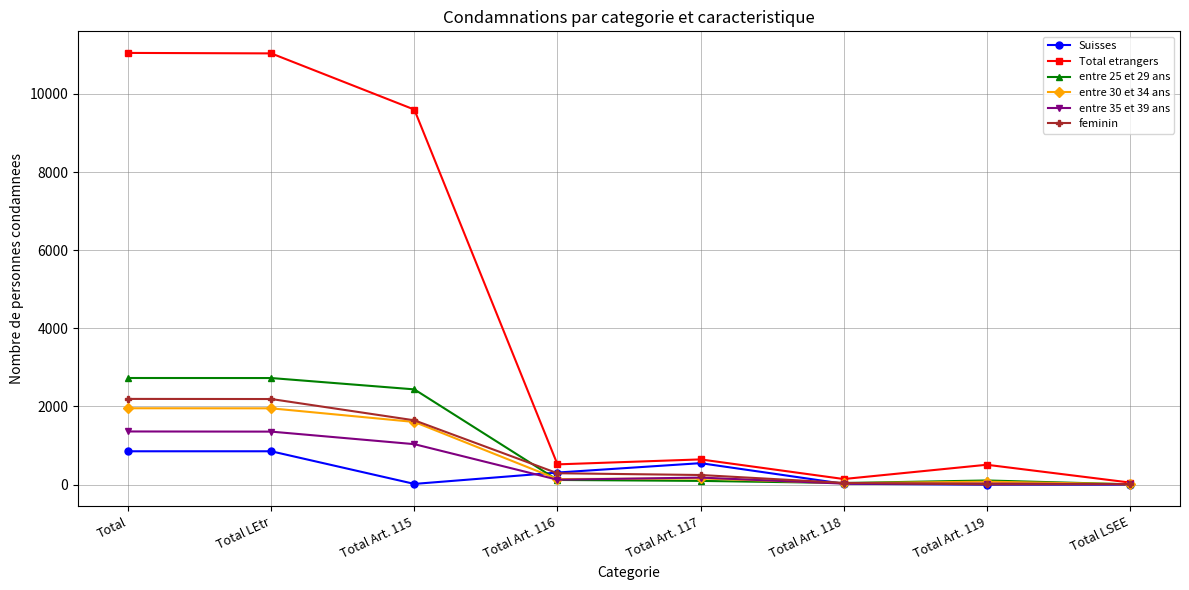

The value of Total etrangers at Total Art. 119 is 509. True or false?

True